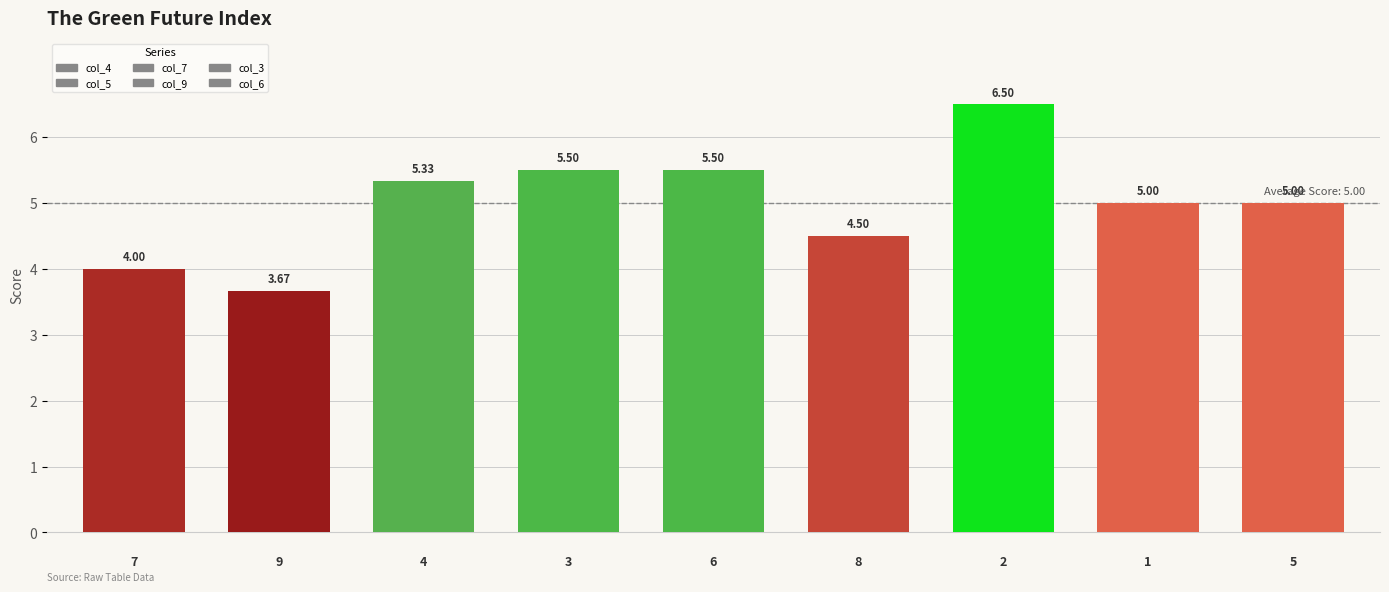

Which series has the largest range (max minus min)?

col_4